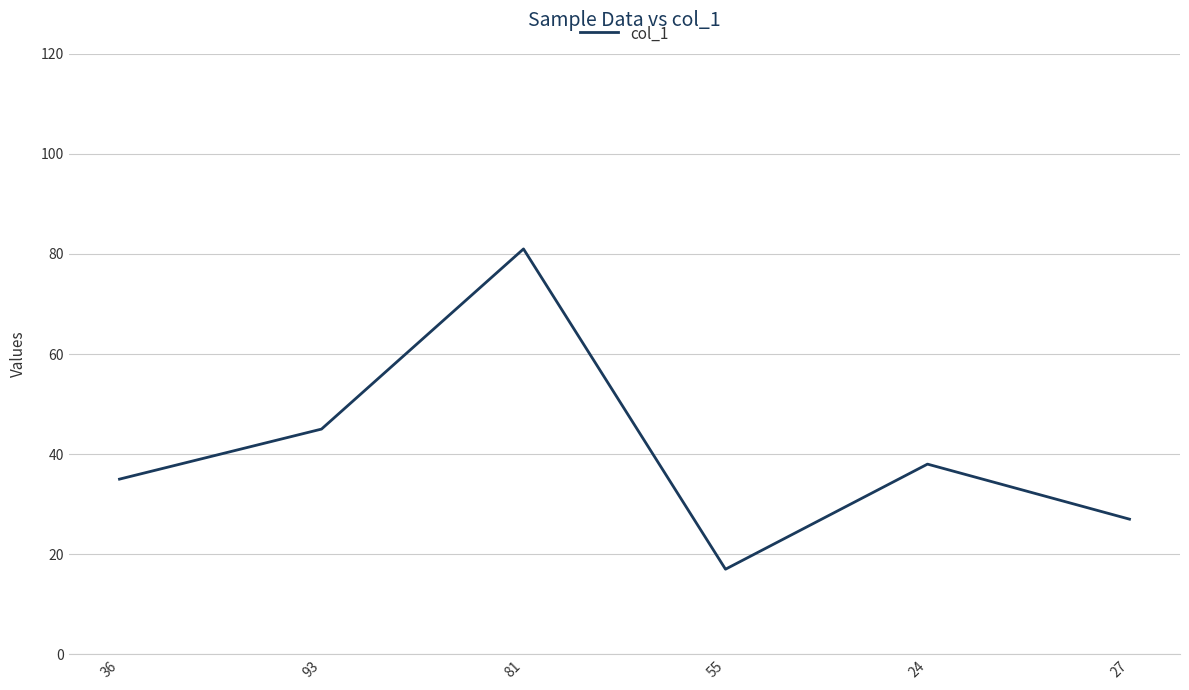

How many interior local valleys (lower than both neighbors) does the data have?

1